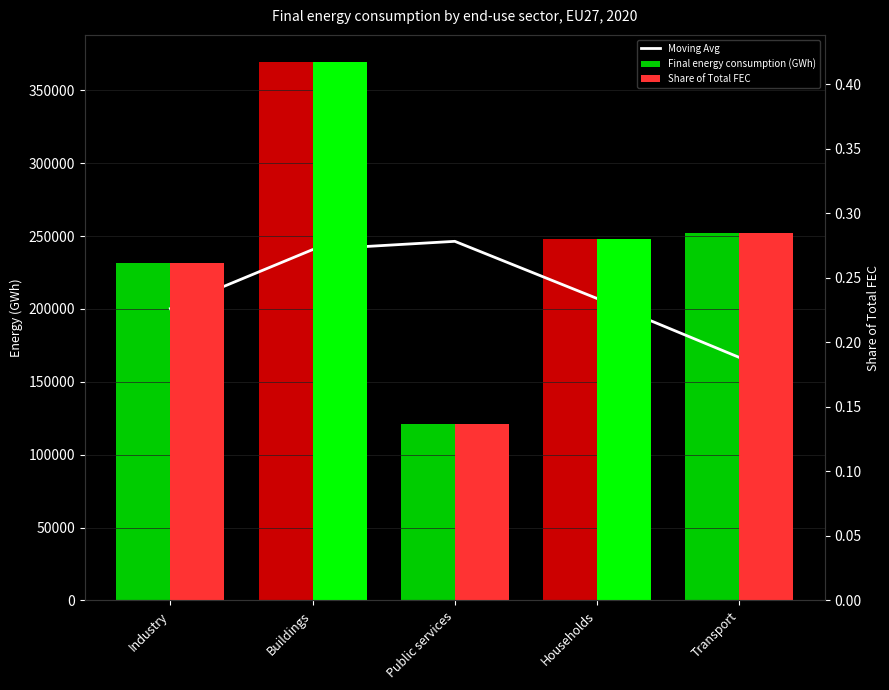

List the labels in order of Moving Avg value, largest first.

Public services, Buildings, Households, Industry, Transport